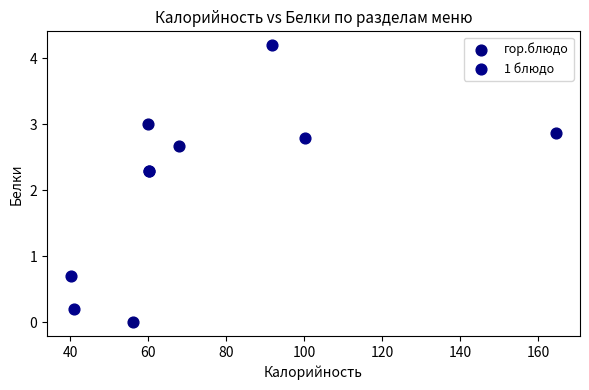

Which series reaches the maximum Y coordinate?

1 блюдо